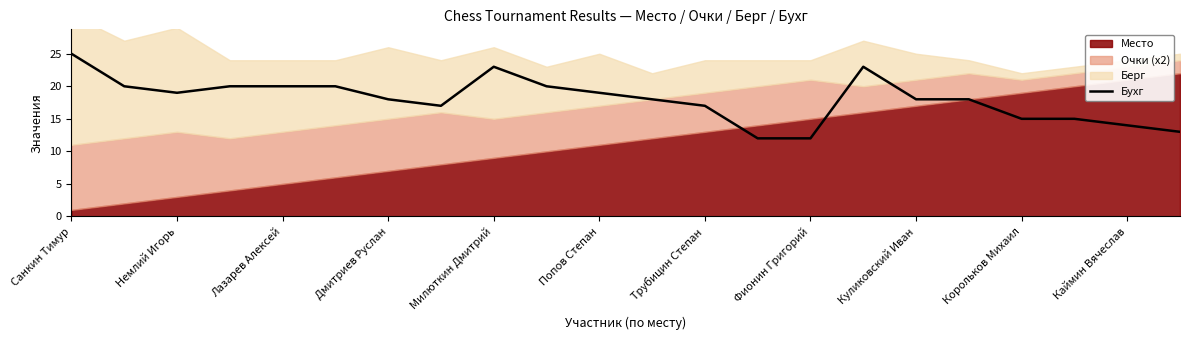

True or false: the data has more than 0 interior local peaks.

True